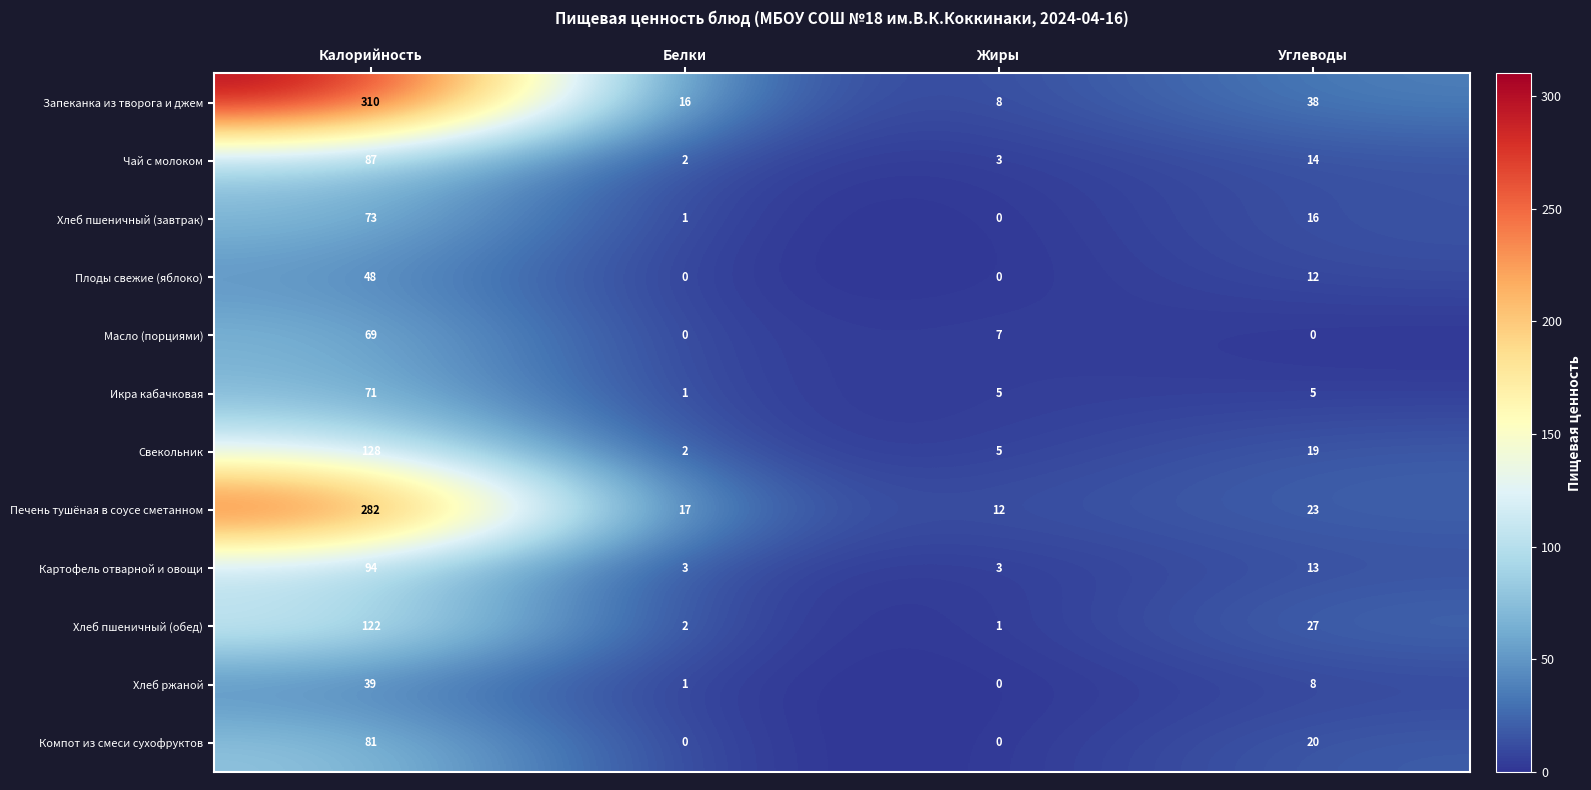

Where does the Картофель отварной и овощи series first go above 13?

Калорийность